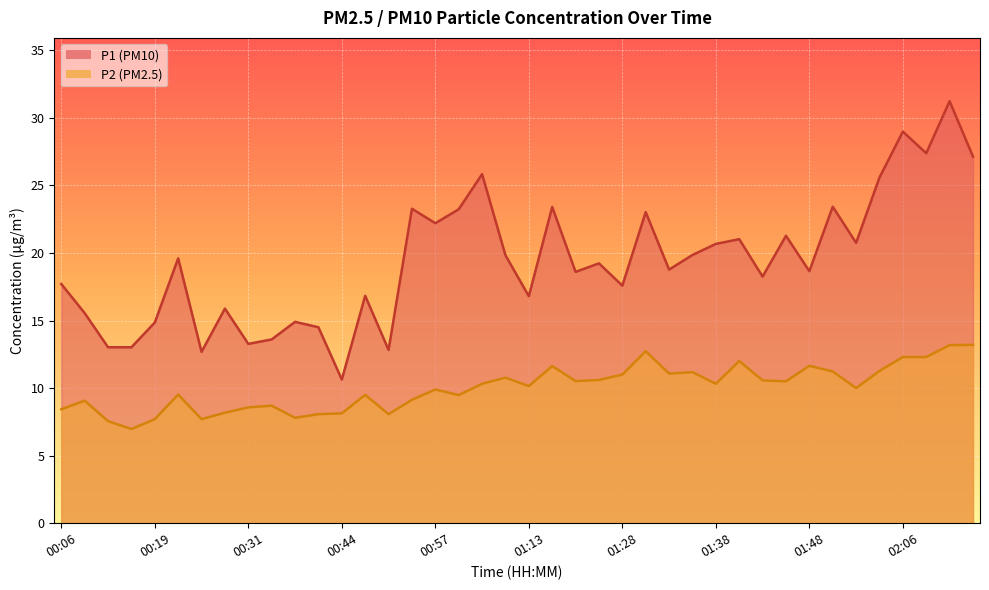

Reading right to left, what are all the values shown in this chart?

P1: 27.1	31.2	27.4	29.0	25.6	20.8	23.4	18.6	21.3	18.2	21.0	20.7	19.9	18.8	23.0	17.6	19.2	18.6	23.4	16.8	19.8	25.8	23.2	22.2	23.3	12.8	16.8	10.6	14.5	14.9	13.6	13.3	15.9	12.7	19.6	14.8	13.0	13.0	15.6	17.7
P2: 13.2	13.2	12.3	12.3	11.3	10.0	11.2	11.7	10.5	10.6	12.0	10.3	11.2	11.1	12.7	11.0	10.6	10.5	11.6	10.2	10.8	10.3	9.5	9.9	9.1	8.1	9.5	8.1	8.1	7.8	8.7	8.6	8.2	7.7	9.5	7.7	7.0	7.5	9.1	8.4